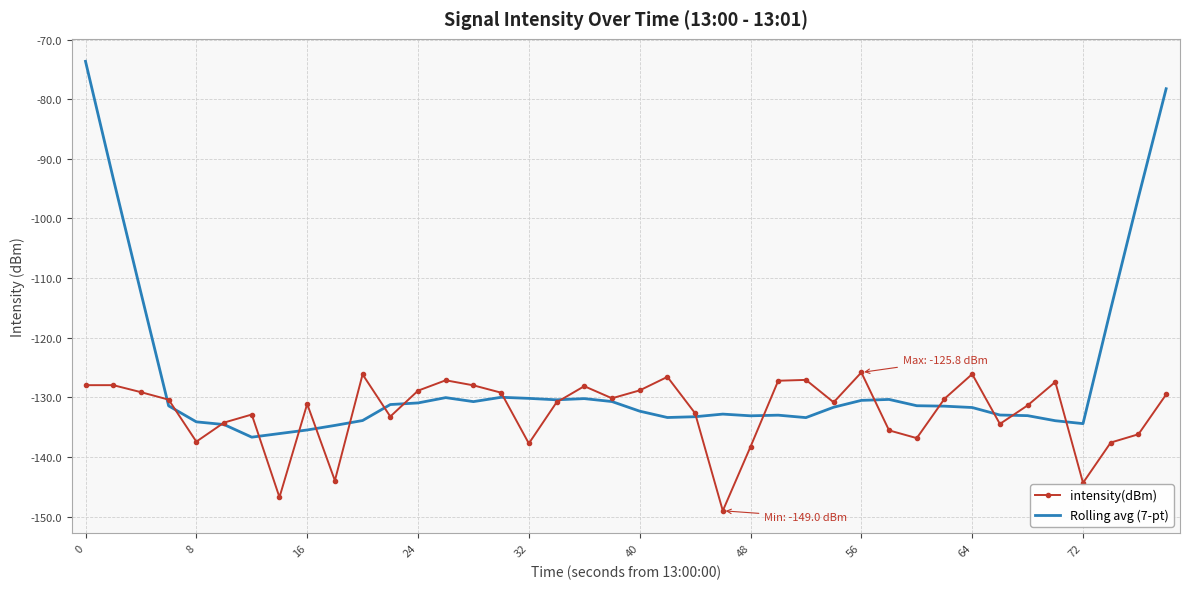

Which series has the widest spread of values?

Rolling avg (7-pt)